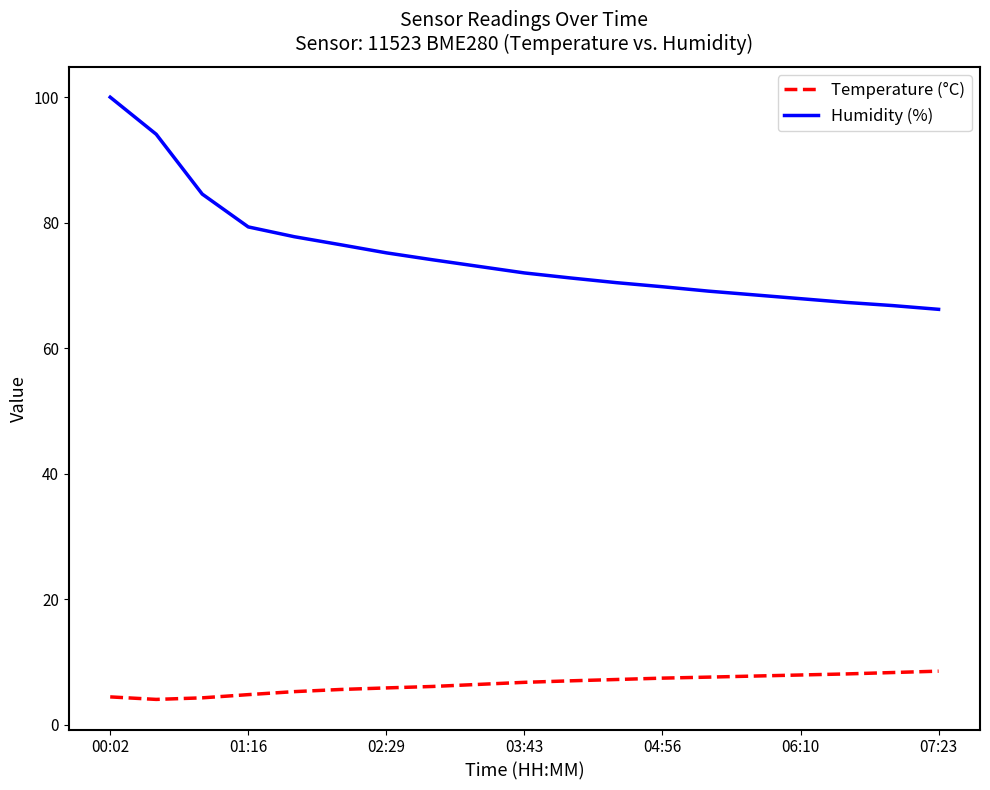

Which series has the largest range (max minus min)?

Humidity (%)